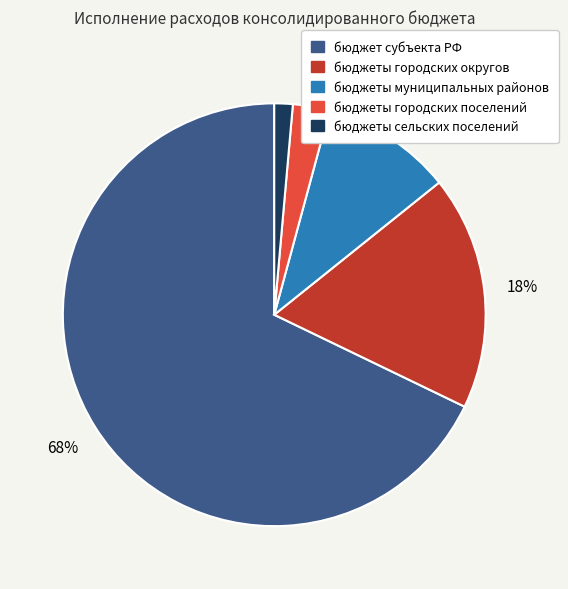

Is there a majority slice in this chart?

Yes